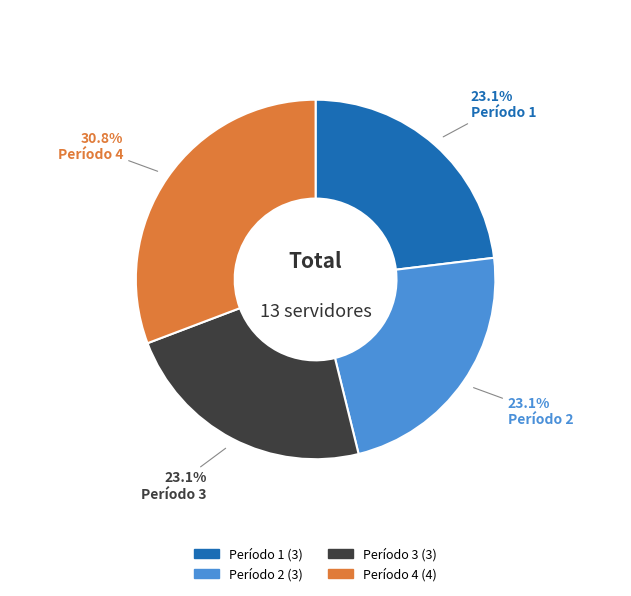

Does any single category account for the majority?

No